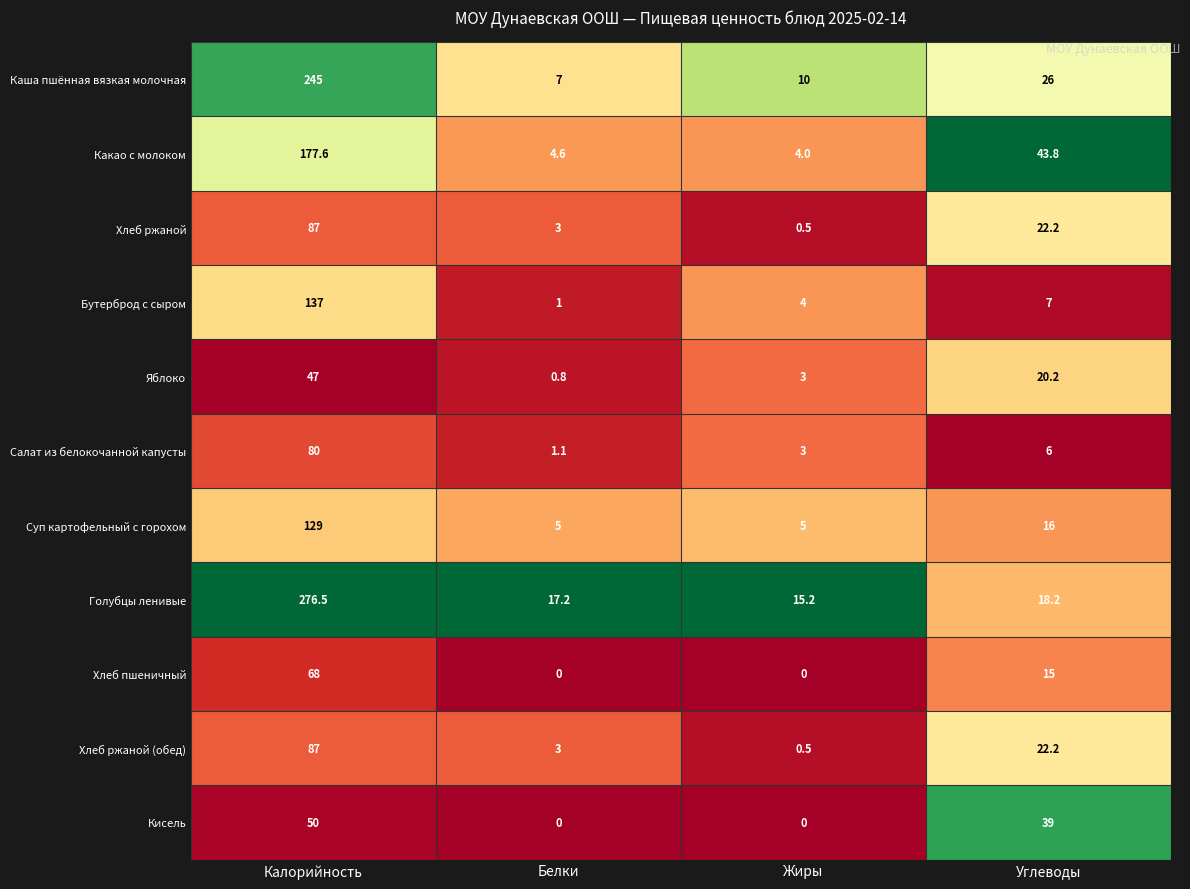

What is the difference between the second highest and second lowest values in the Яблоко series?

17.2